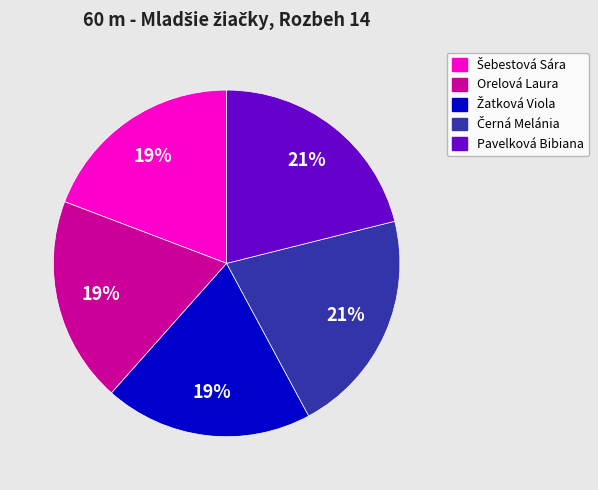

Is it true that Pavelková Bibiana is 21% of the pie?

True